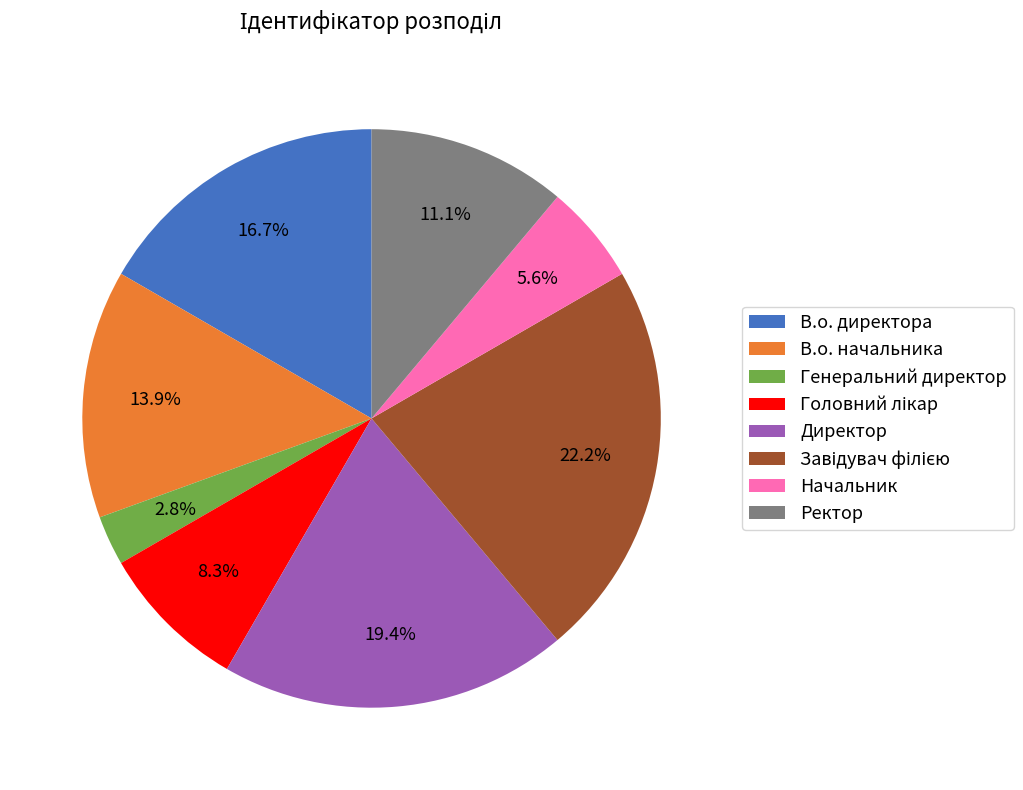

Is it true that Директор is 19% of the pie?

True